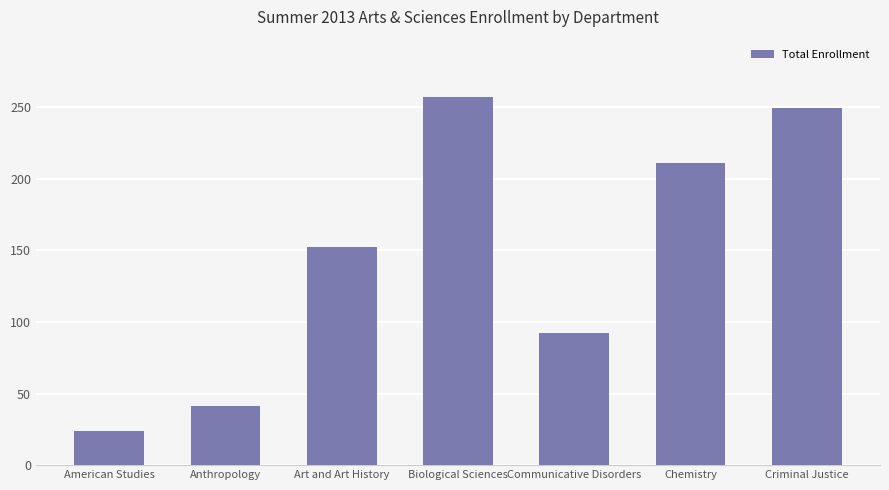

Which label corresponds to the largest value in the chart?

Biological Sciences